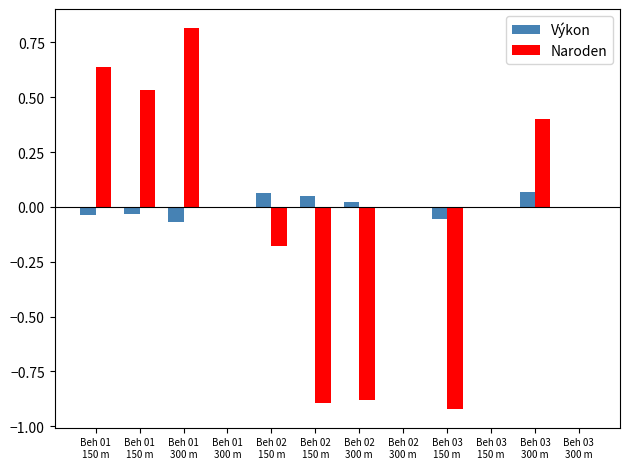

At how many categories does at least one series exceed 0?

7